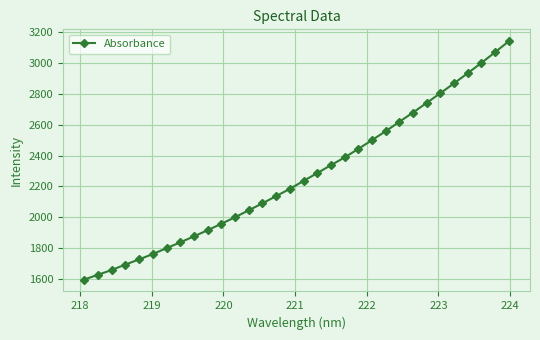

What is the smallest value displayed?

1597.9